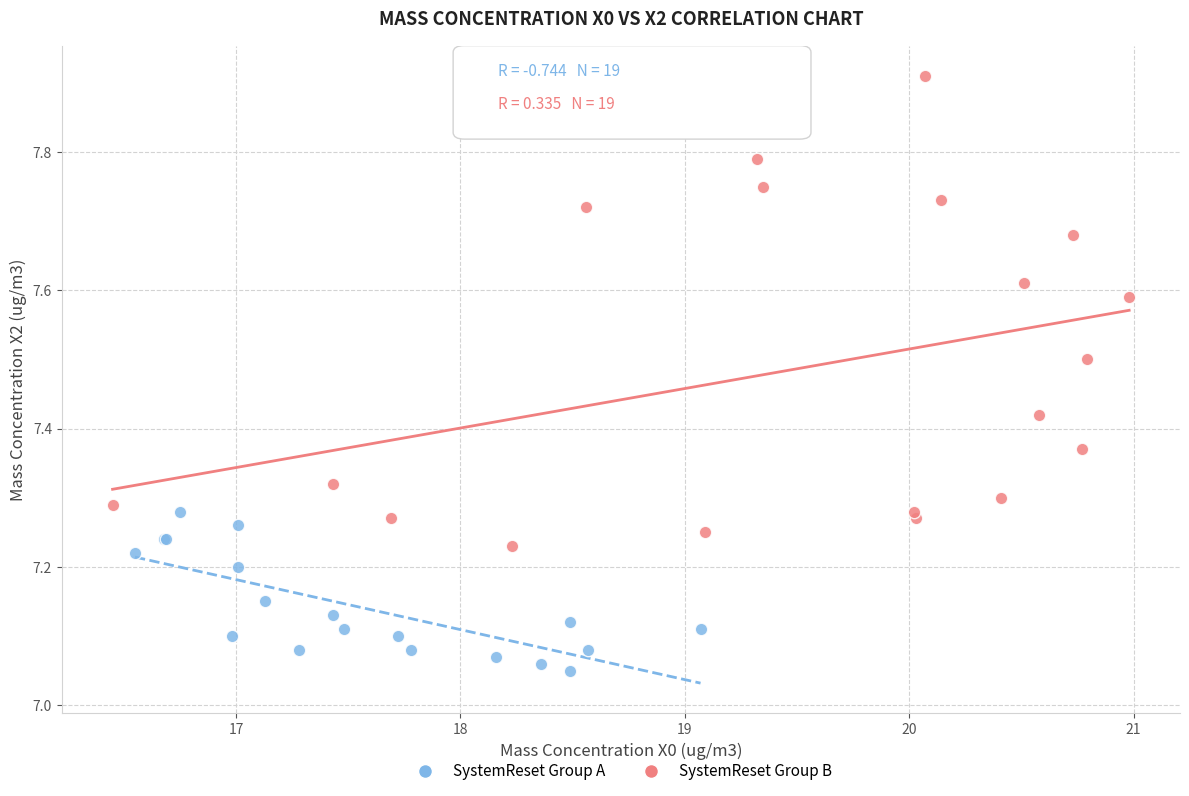

Which series has the largest Y range (max minus min)?

SystemReset Group B